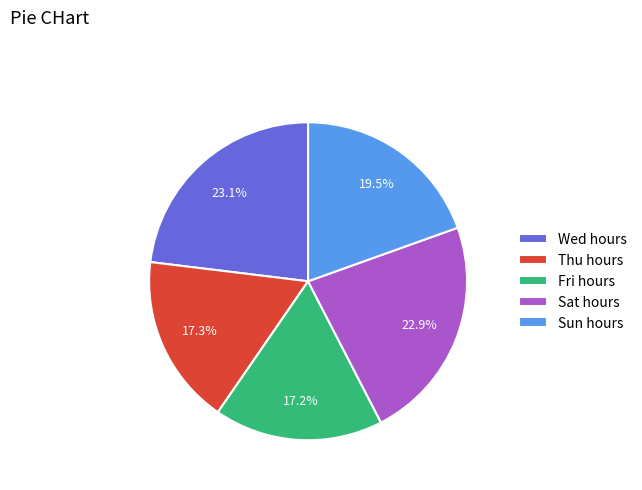

How many slices are in this pie chart?

5